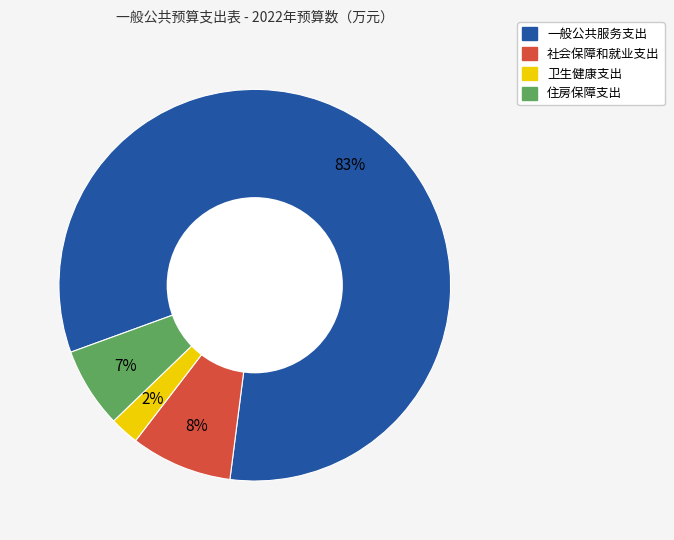

Between 社会保障和就业支出 and 一般公共服务支出, which is larger?

一般公共服务支出